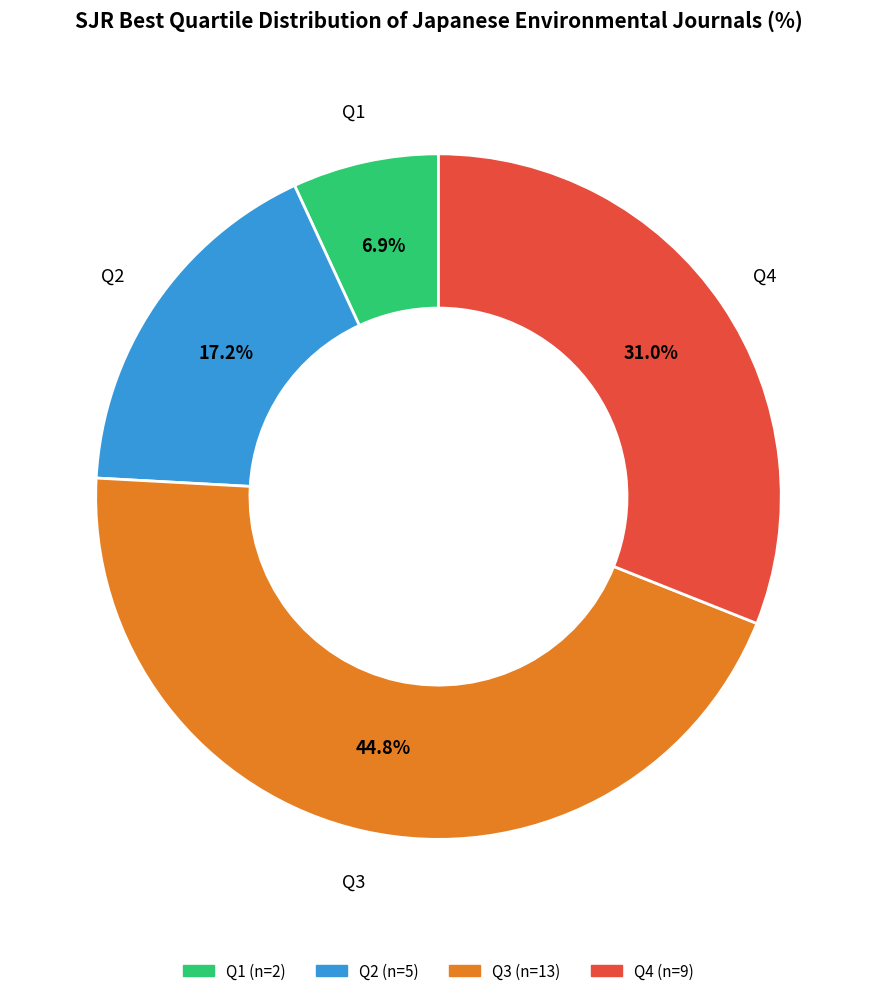

Rank the categories by value from lowest to highest.

Q1, Q2, Q4, Q3